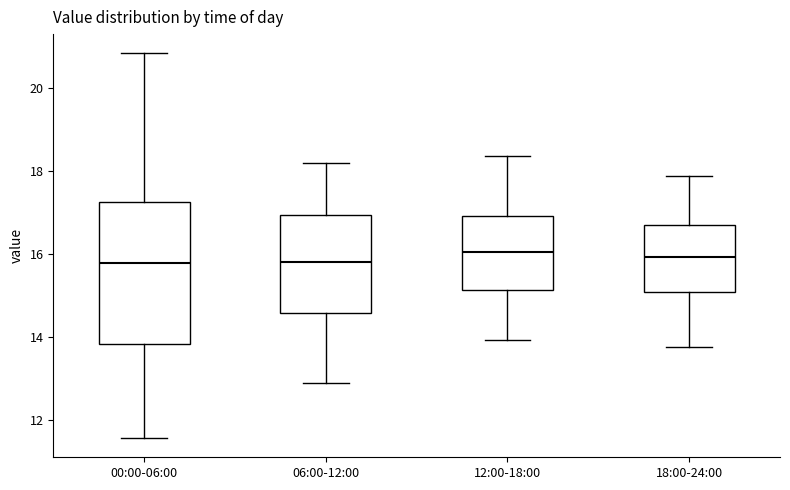

Which box is the tallest, from its lower edge to its upper edge?

00:00-06:00